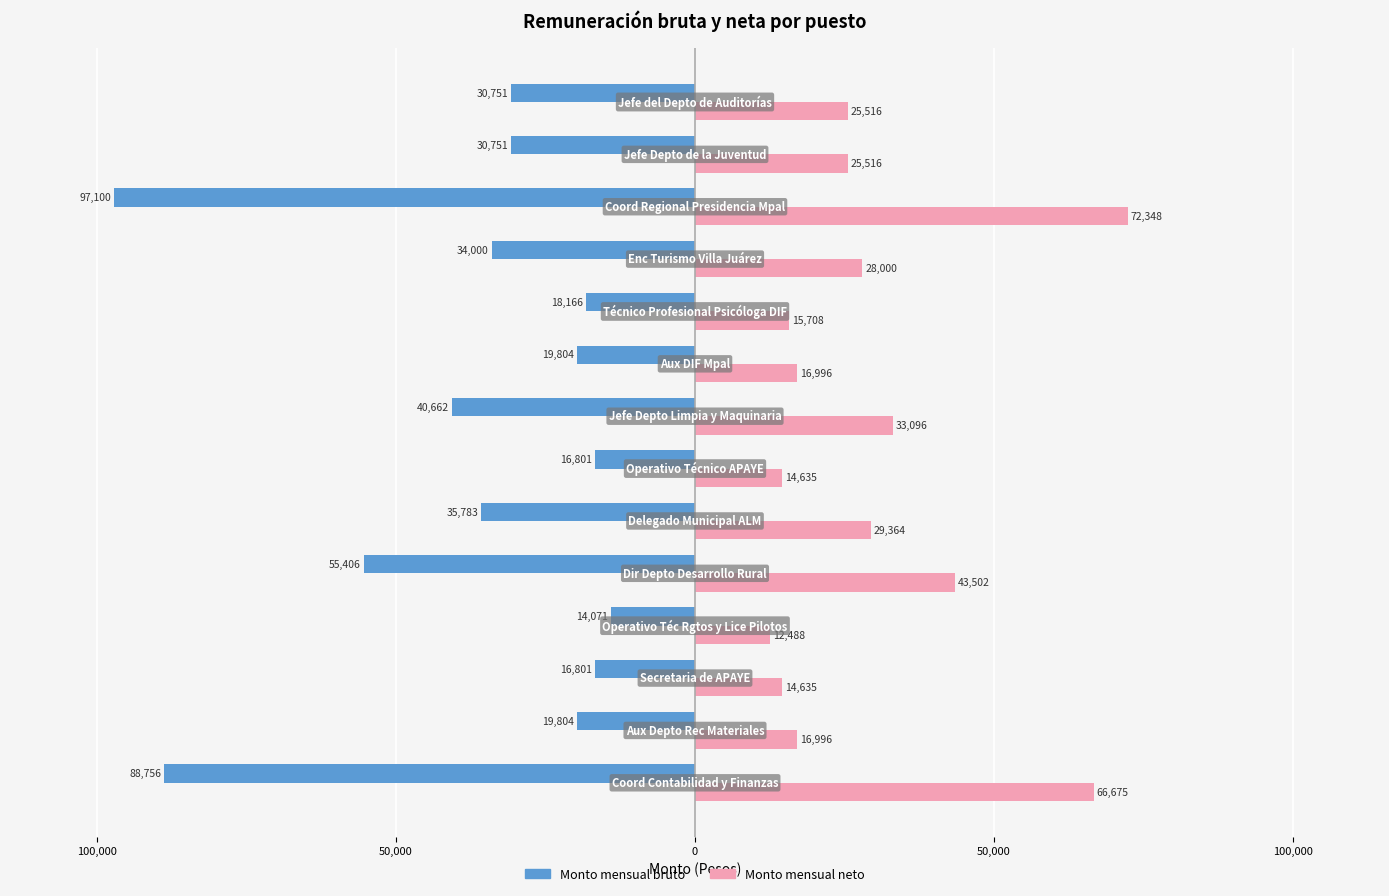

Reading left to right, list all the values displayed in this chart.

Monto mensual bruto: -88756.2	-19804.0	-16801.0	-14071.0	-55405.6	-35782.9	-16801.0	-40661.6	-19804.0	-18166.0	-33999.9	-97100.0	-30751.1	-30751.1
Monto mensual neto: 66674.8	16996.0	14634.8	12487.6	43501.6	29364.4	14634.8	33095.6	16996.0	15708.0	28000.0	72348.4	25516.0	25516.0